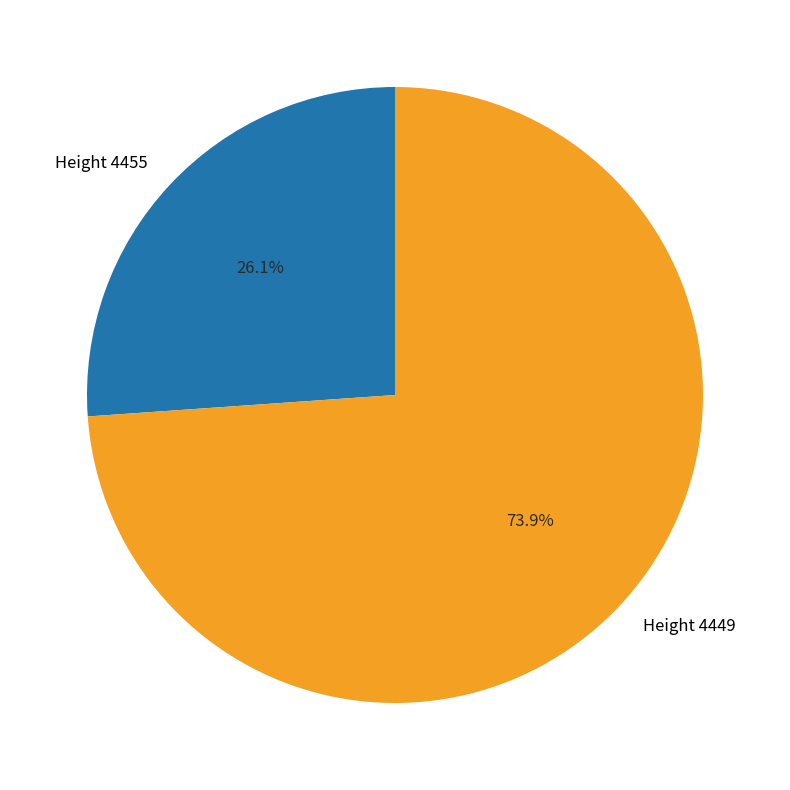

What percentage do Height 4449 and Height 4455 together represent?

100.0%